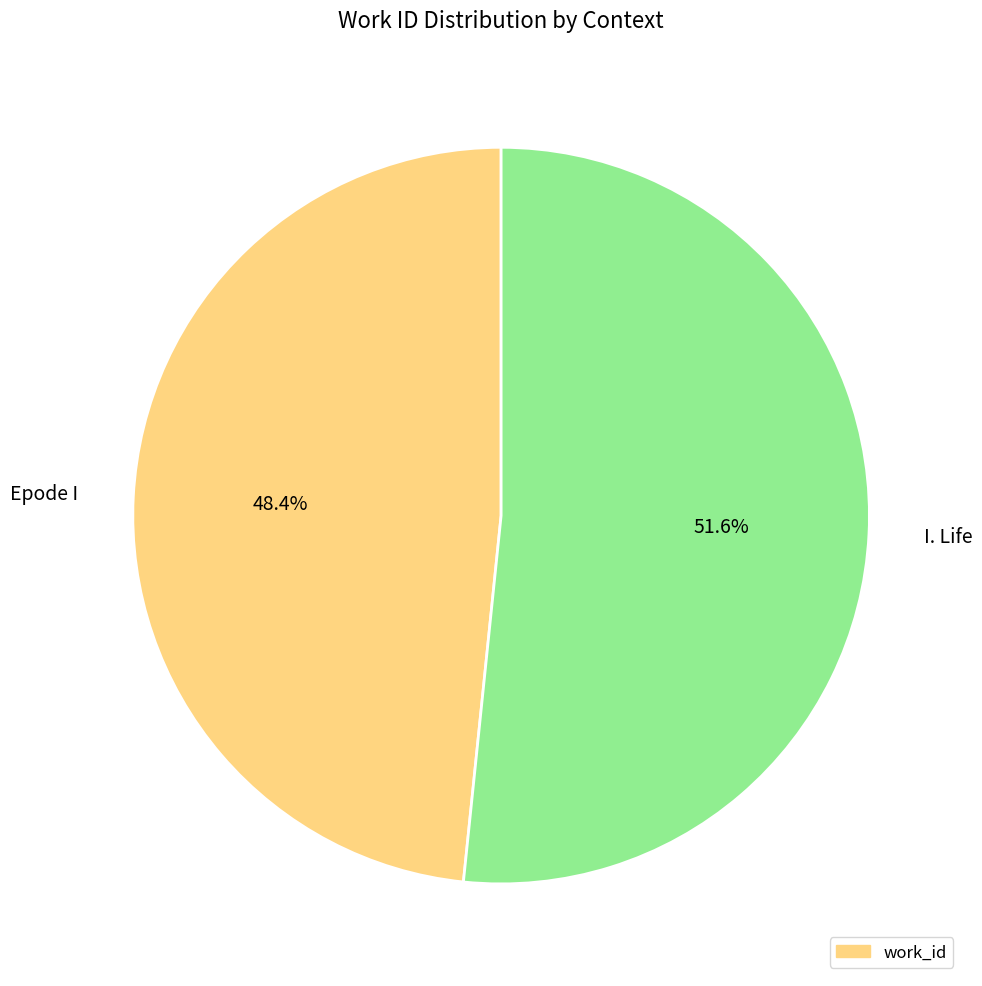

What portion of the pie excludes Epode I?

51.6%